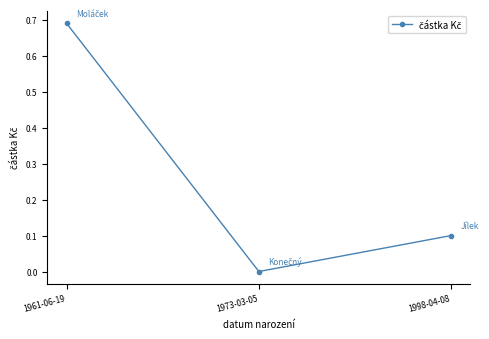

What is the label of the 3rd point from the right?

1961-06-19